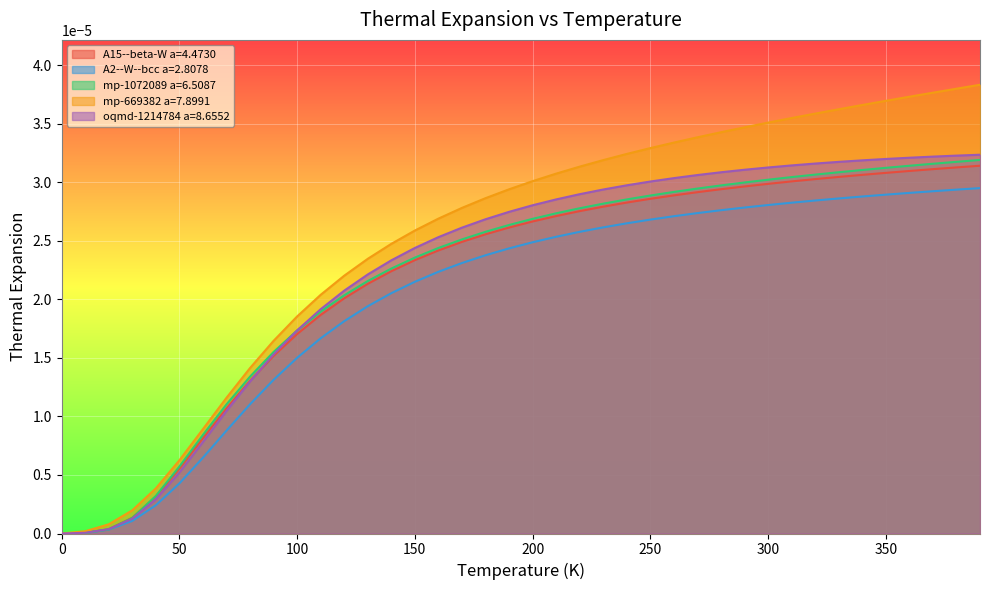

Rank the series by their maximum value, from highest to lowest.

mp-669382 a=7.8991, oqmd-1214784 a=8.6552, mp-1072089 a=6.5087, A15--beta-W a=4.4730, A2--W--bcc a=2.8078